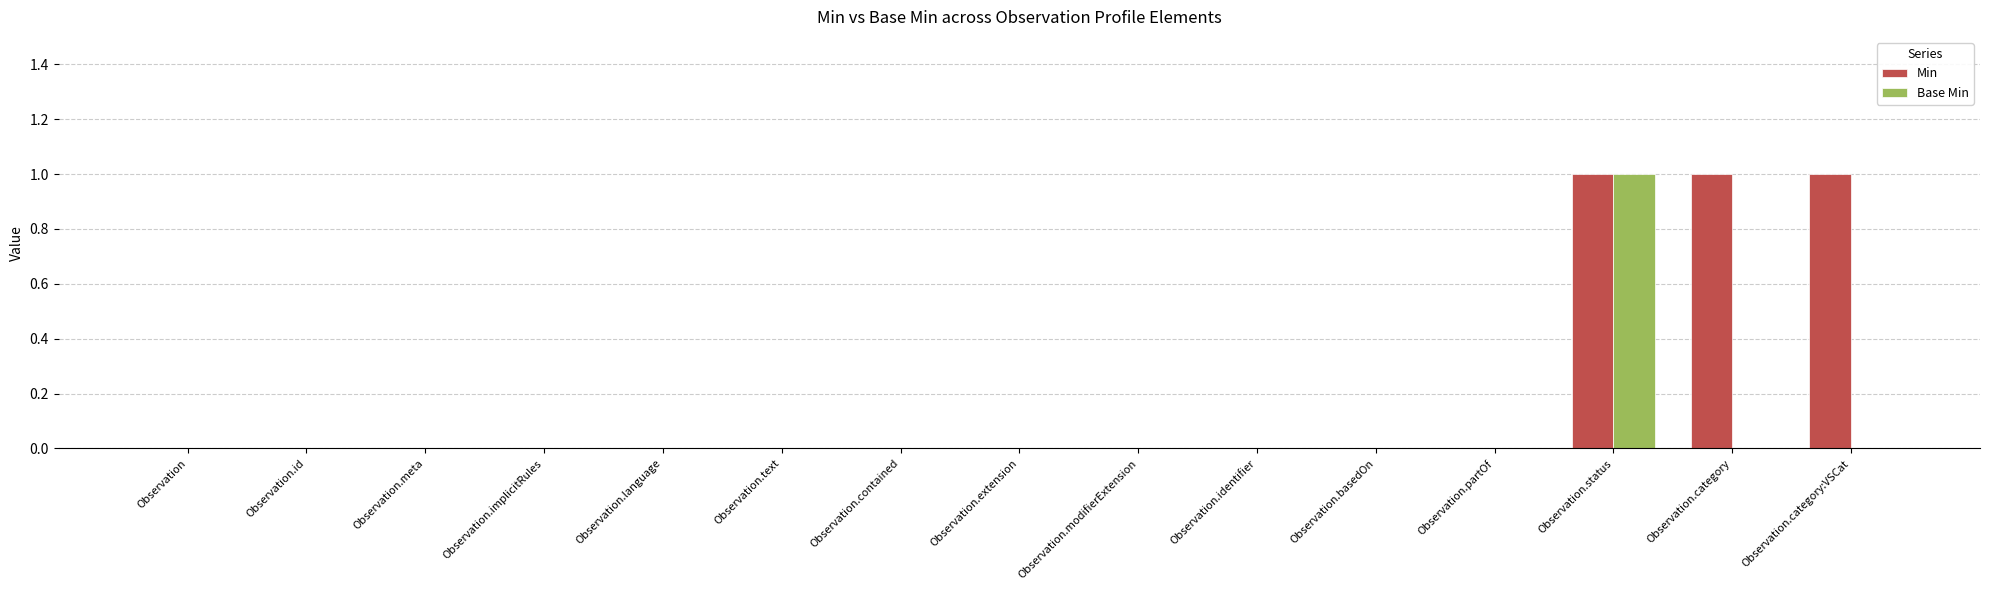

At which label does Base Min reach its peak?

Observation.status